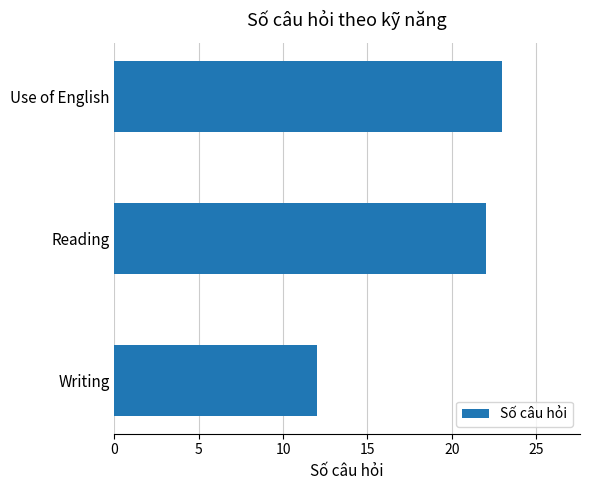

How many bars are there in total?

3